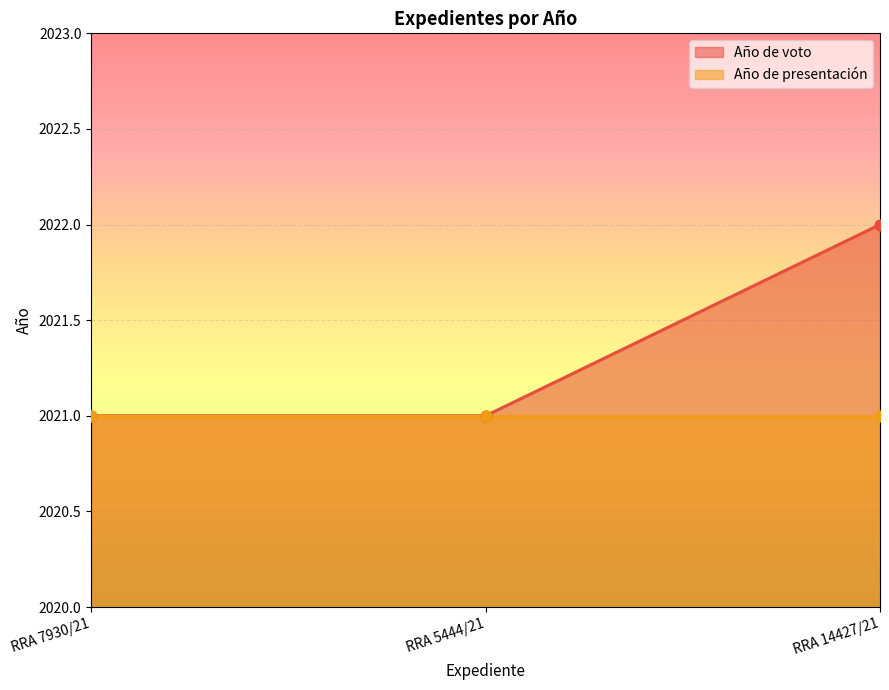

What is the total value across all series at RRA 14427/21?

8086